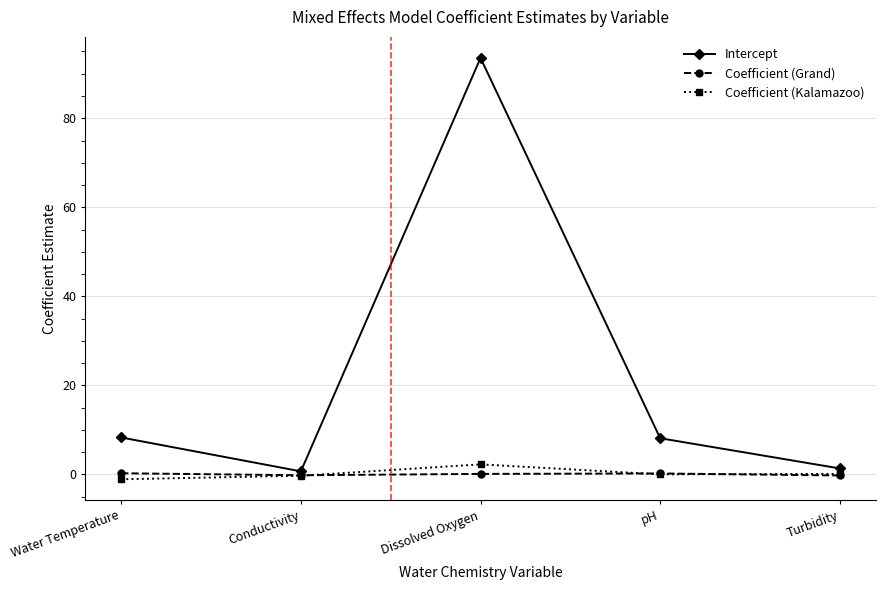

How many categories are shown in the chart?

5